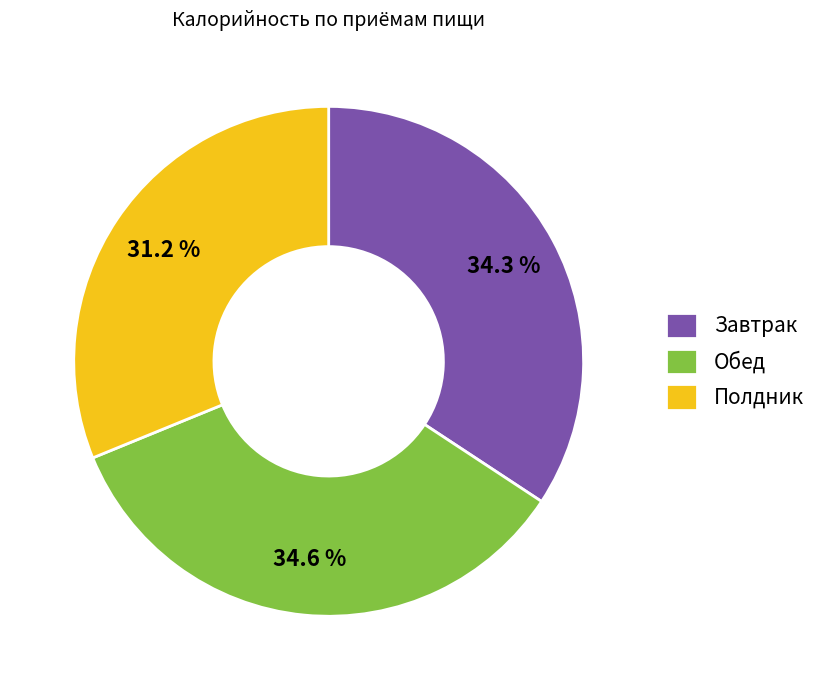

How much of the chart is everything except Завтрак?

65.7%